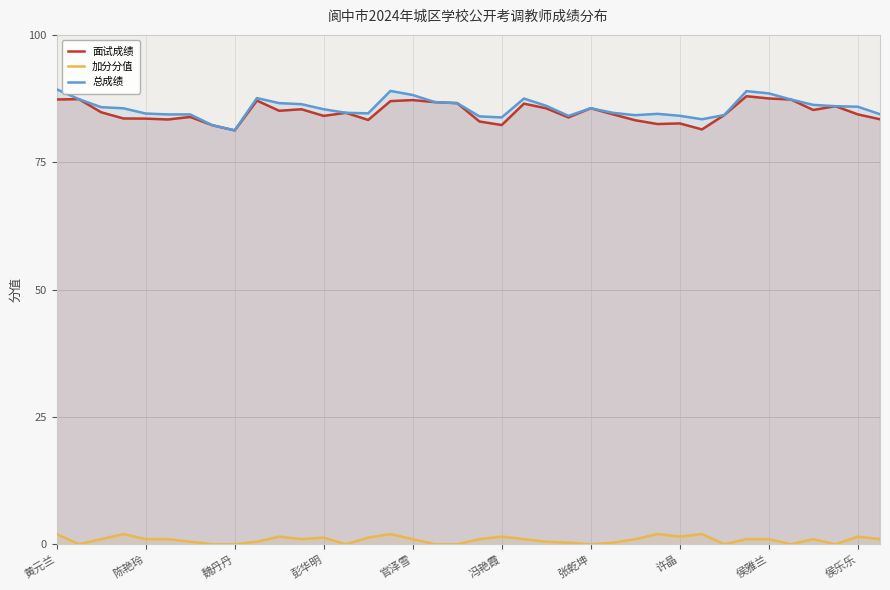

What is the difference between the highest and lowest values at 黄元兰?

87.3